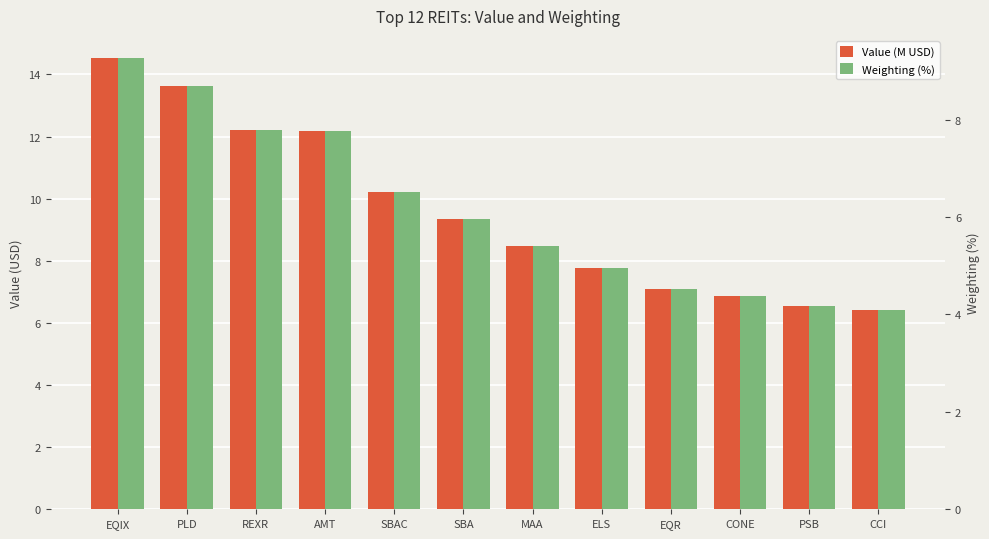

What is the highest value of the Weighting (%) series?

9.3